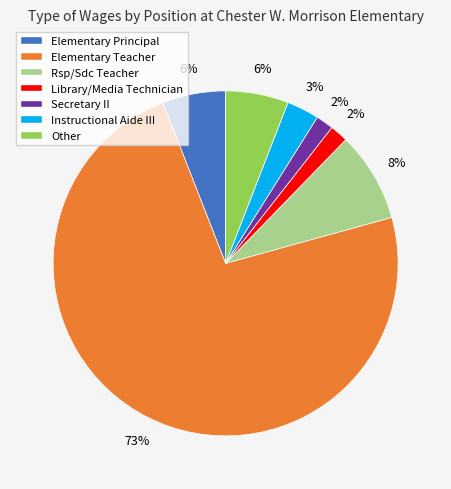

True or false: Rsp/Sdc Teacher accounts for 8% of the total.

True